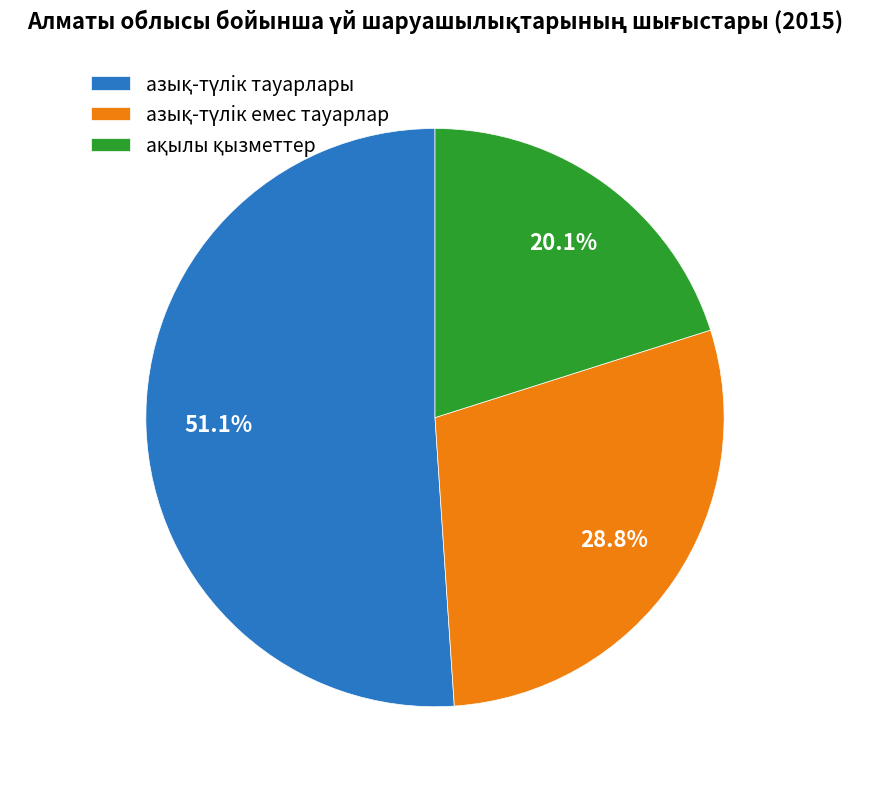

Is there a majority slice in this chart?

Yes